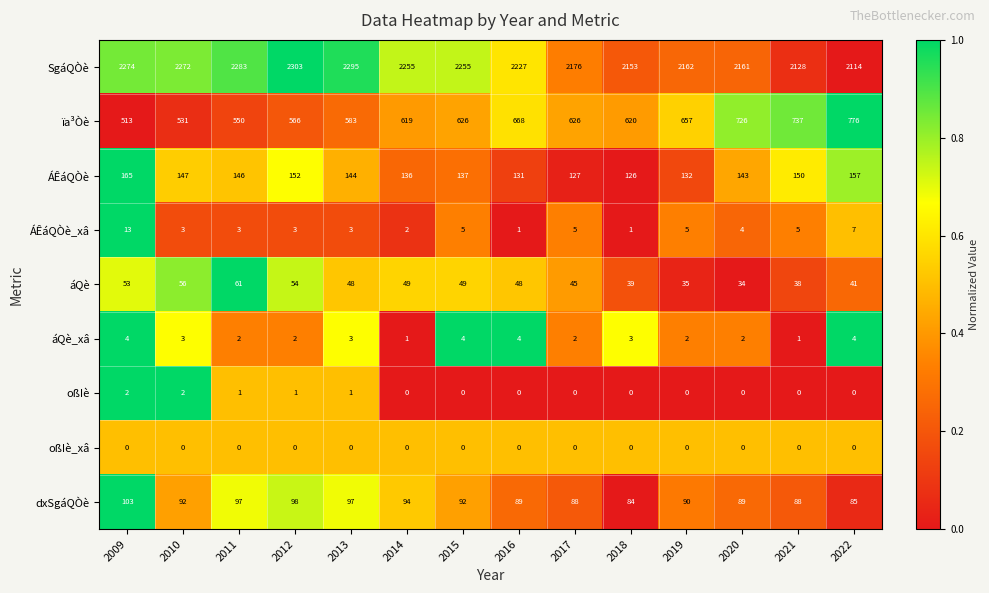

Is it true that ÁÊáQÒè equals 103 at 2022?

False